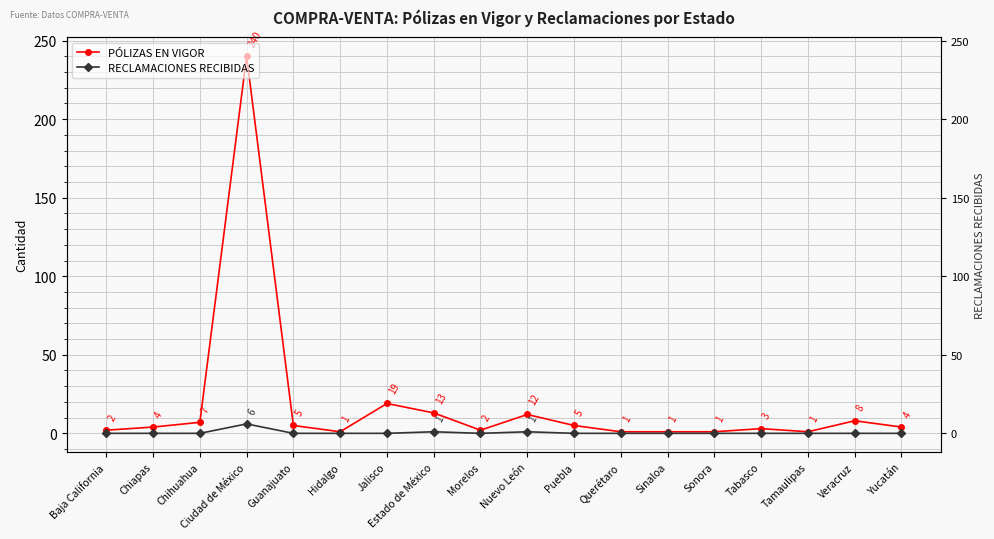

How many categories are shown in the chart?

18